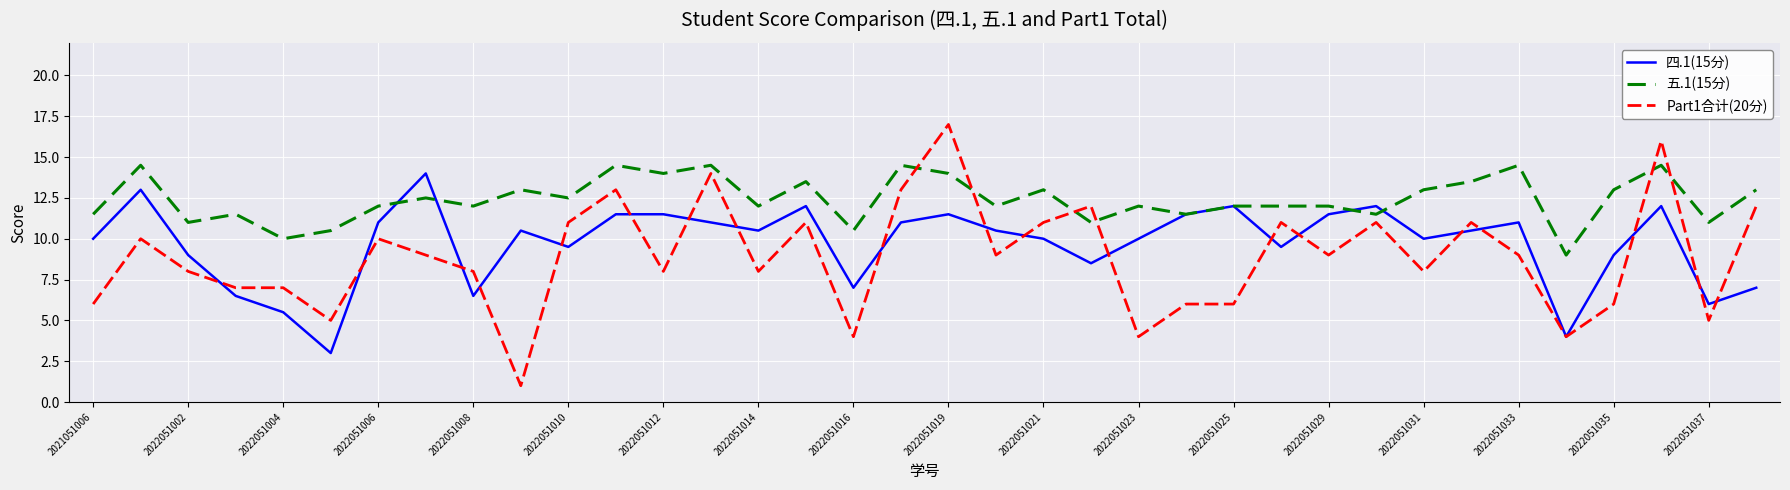

What is the greatest value displayed?

17.0